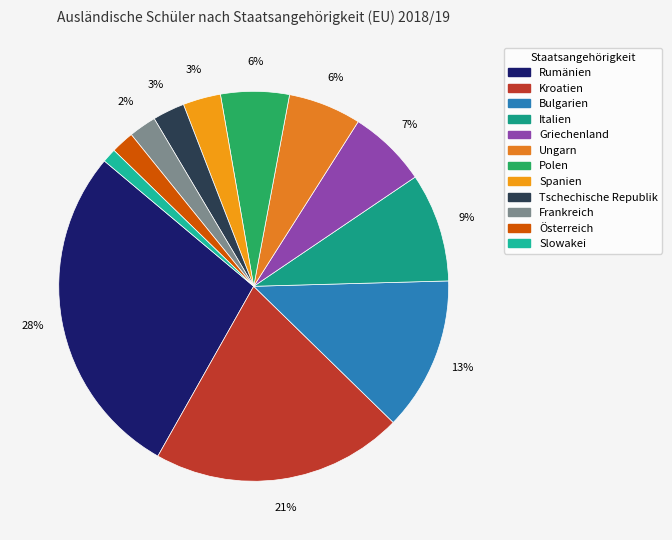

What is the change in value from Bulgarien to Polen?

-133